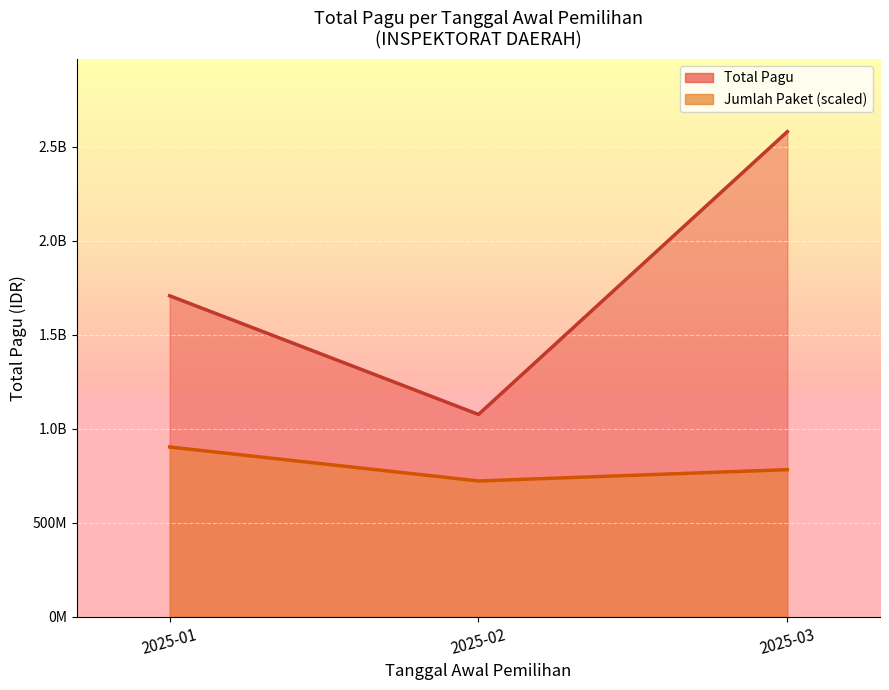

True or false: the data shows 9687324 at 2025-03-01.

False